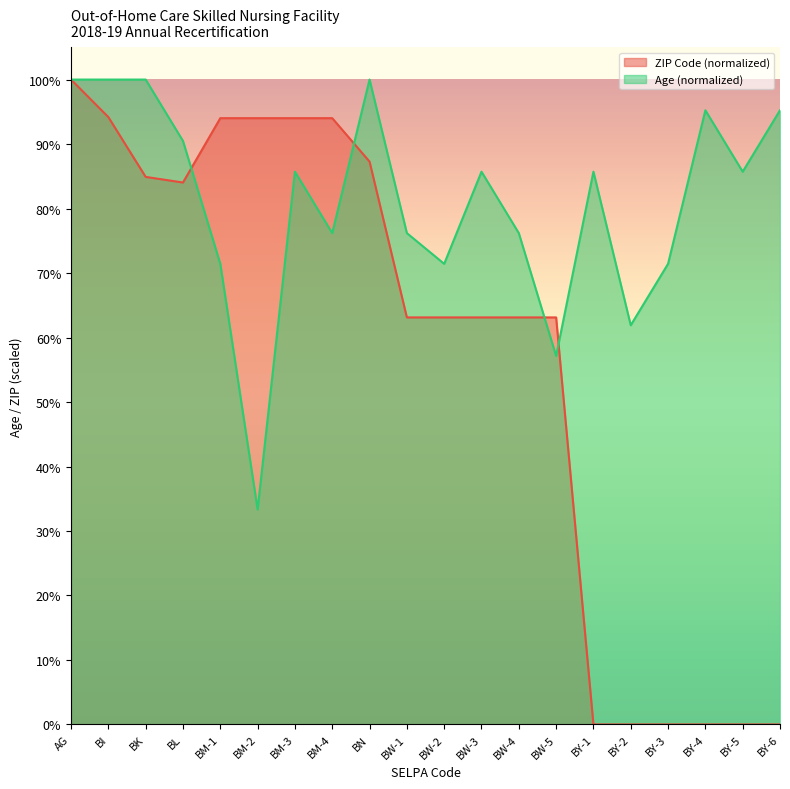

Where do Age and City (encoded) first cross each other?

BL and BM-1